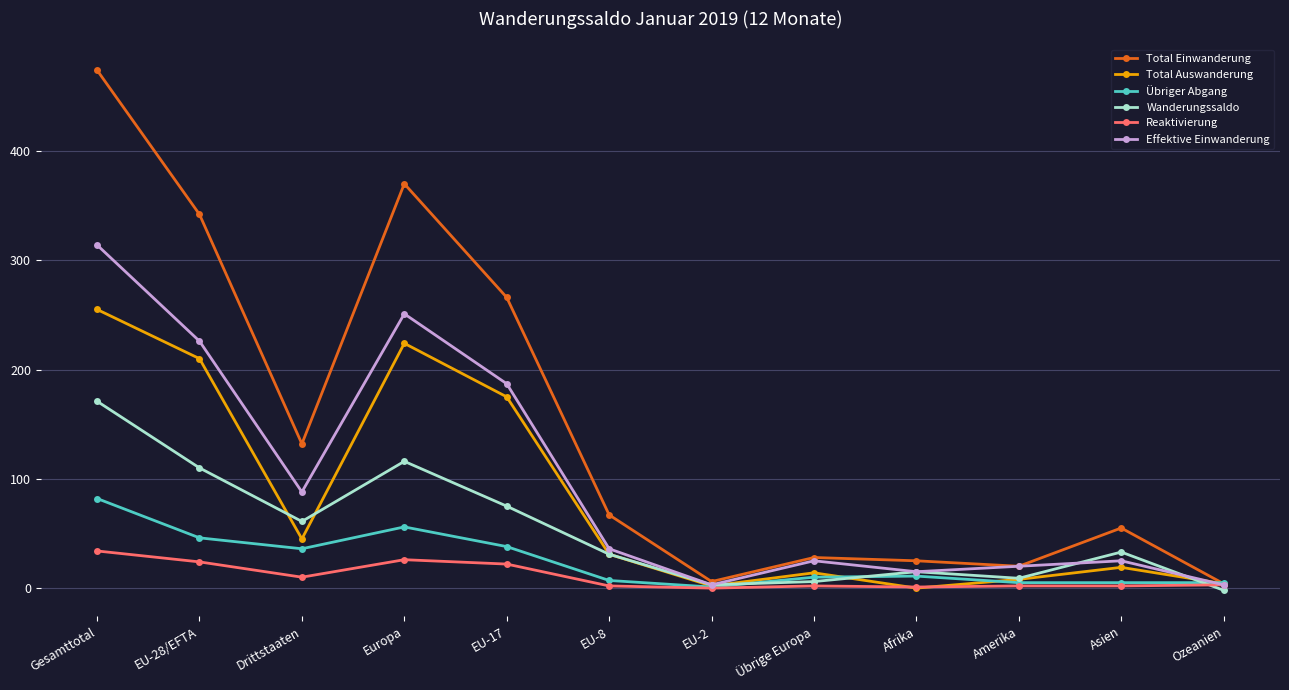

The Reaktivierung series shows 22 at EU-17. True or false?

True